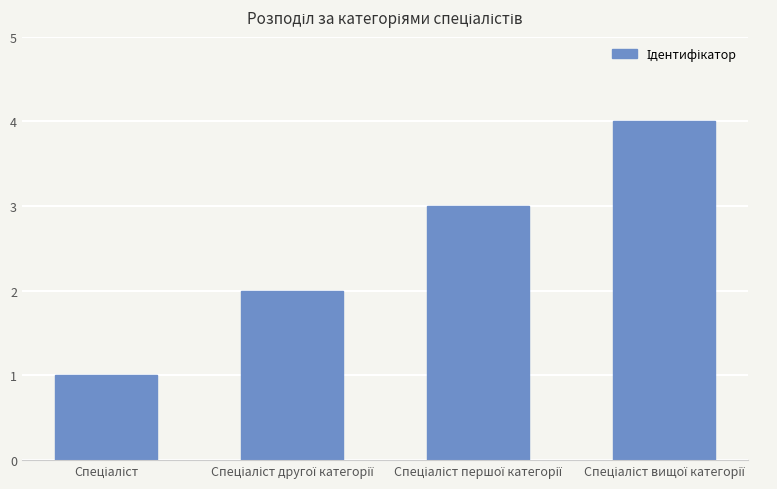

Reading left to right, transcribe all the data shown in this chart.

1	2	3	4